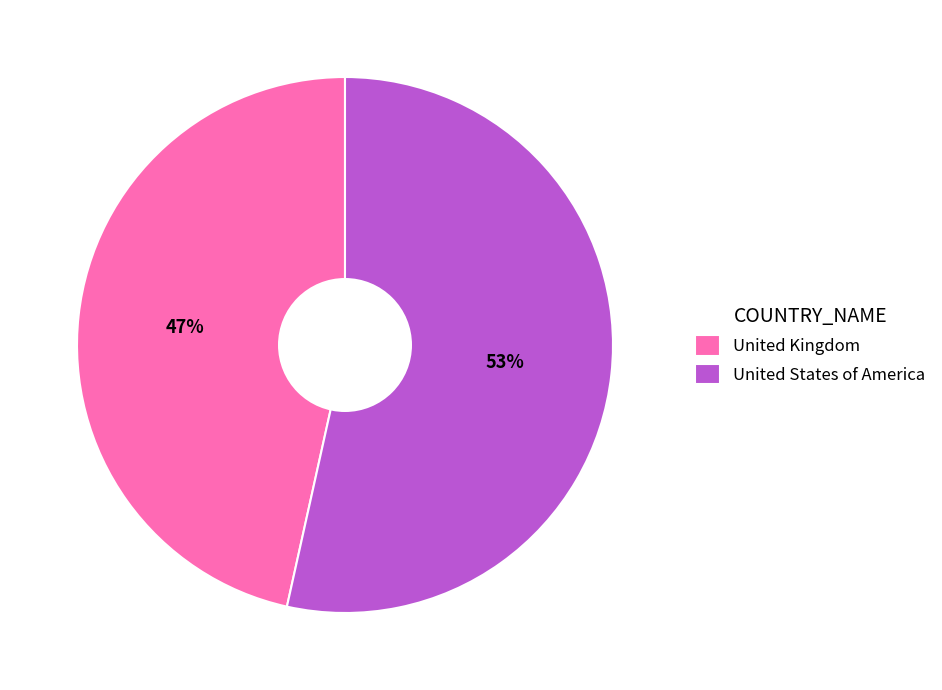

The United Kingdom slice represents 57% of the pie. True or false?

False